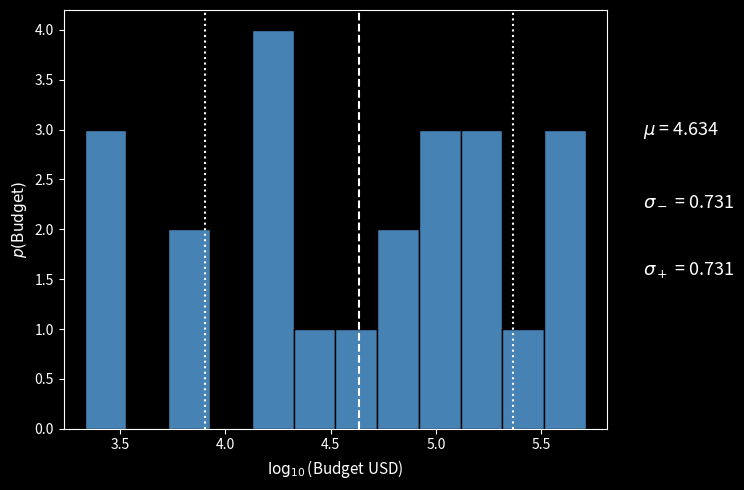

Around what value on the x-axis is the tallest bar? Give the approximate position of its centre, as read against the axis.

4.20